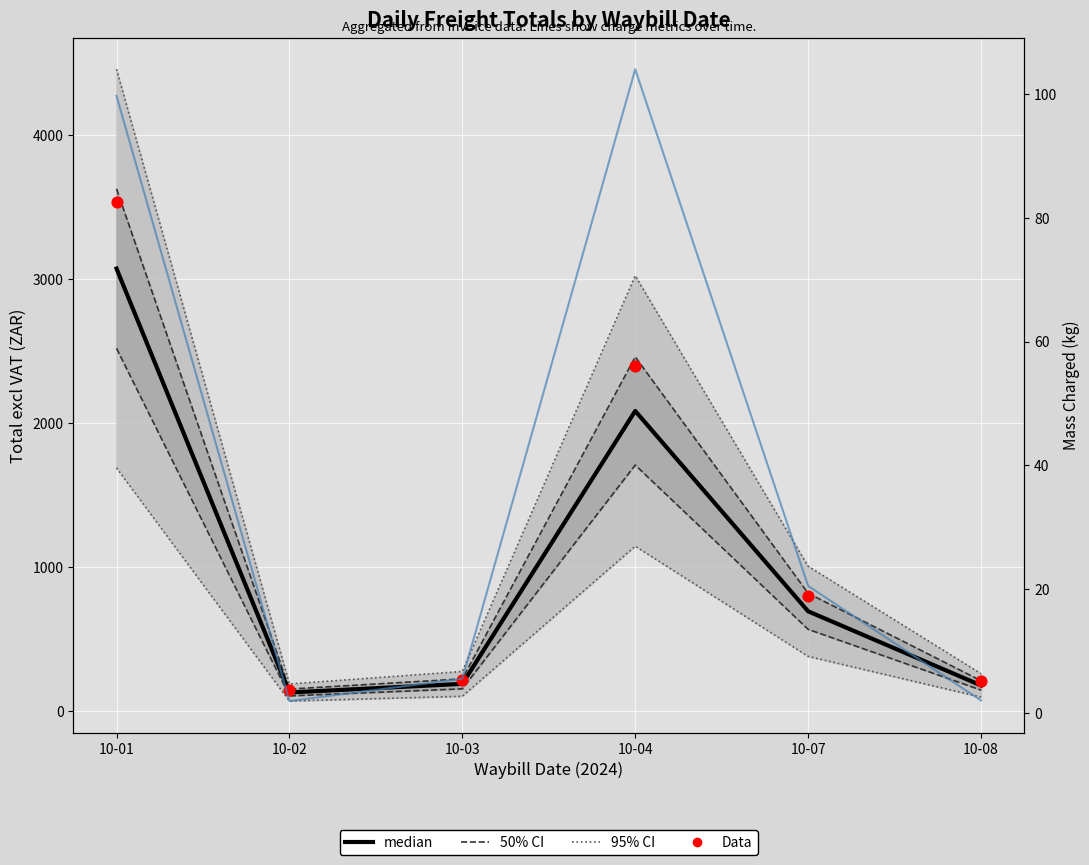

Which series contains the lowest Y value?

Mass Charged (kg)